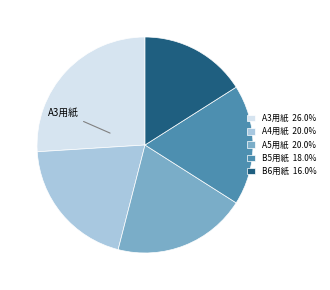

Combined, do A4用紙 20.0% and B6用紙 16.0% account for over 50%?

No